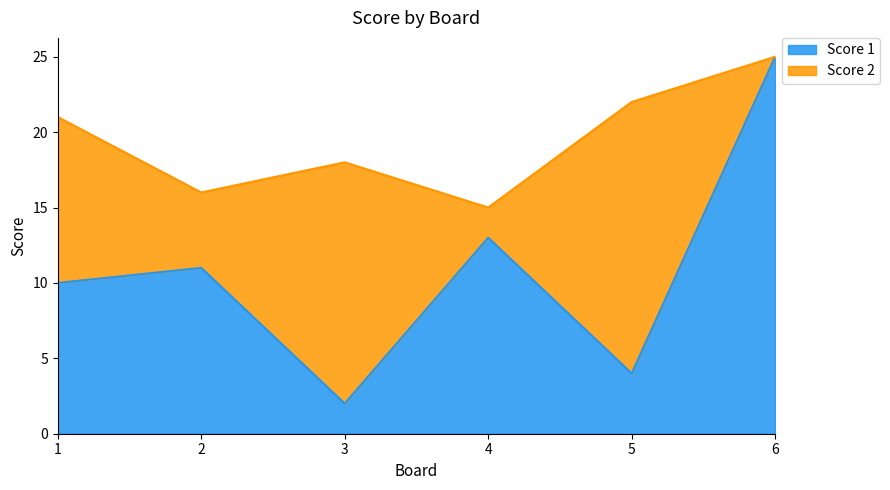

The Score 1 series shows 3 at 5. True or false?

False